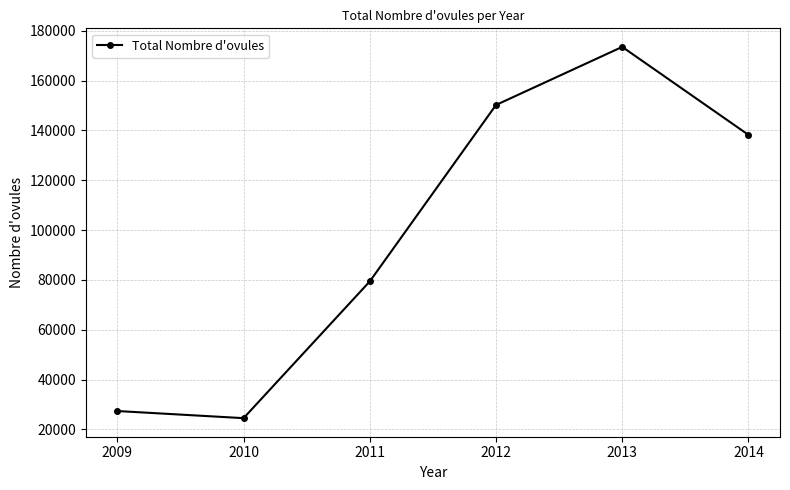

Approximately how many times larger is the value at 2013 compared to 2014?

1.3